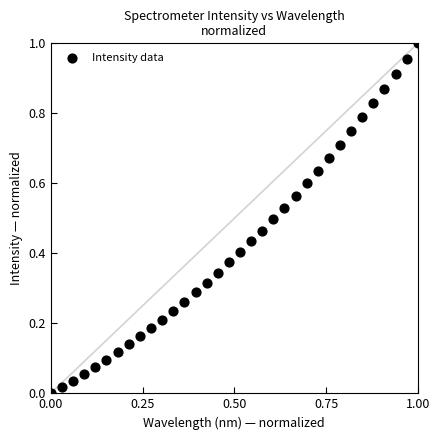

How many points are shown in the scatter plot?

34